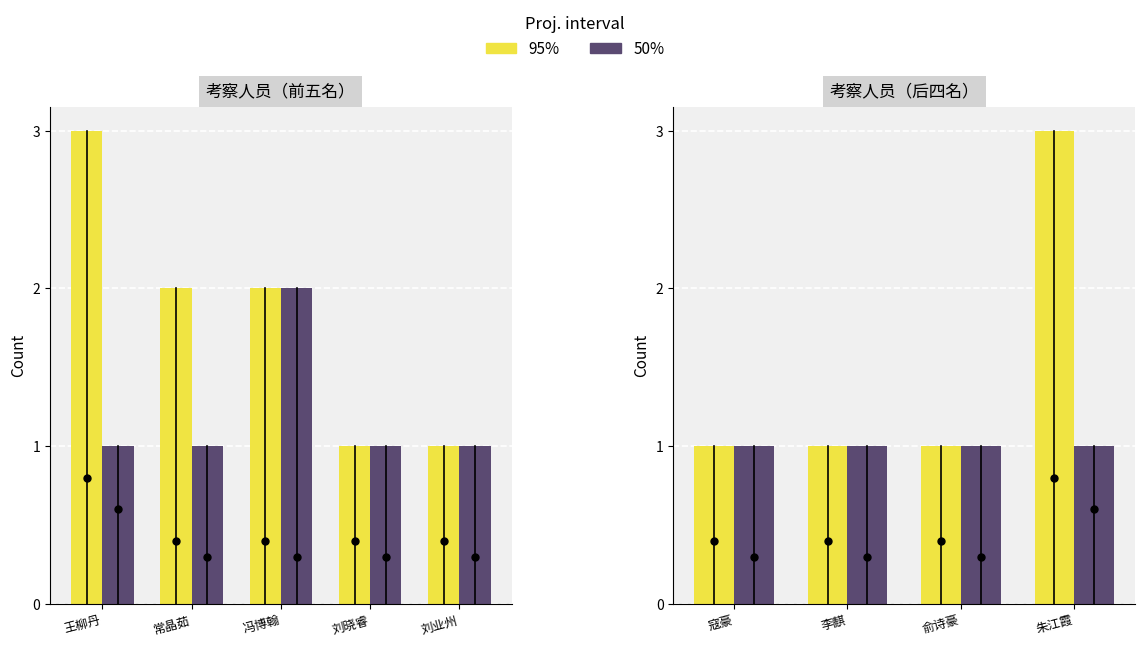

Where is 50% nearest to the value 1?

寇豪